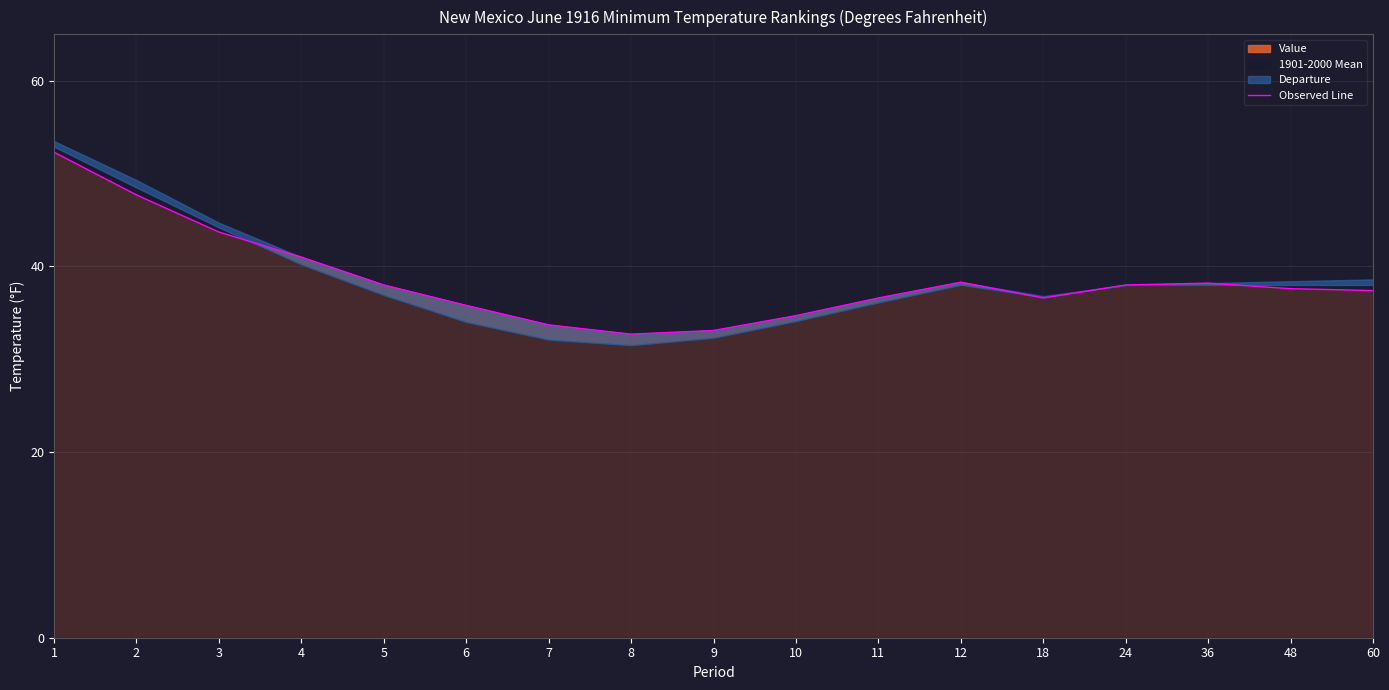

What is the difference between the maximum and minimum values?

19.6